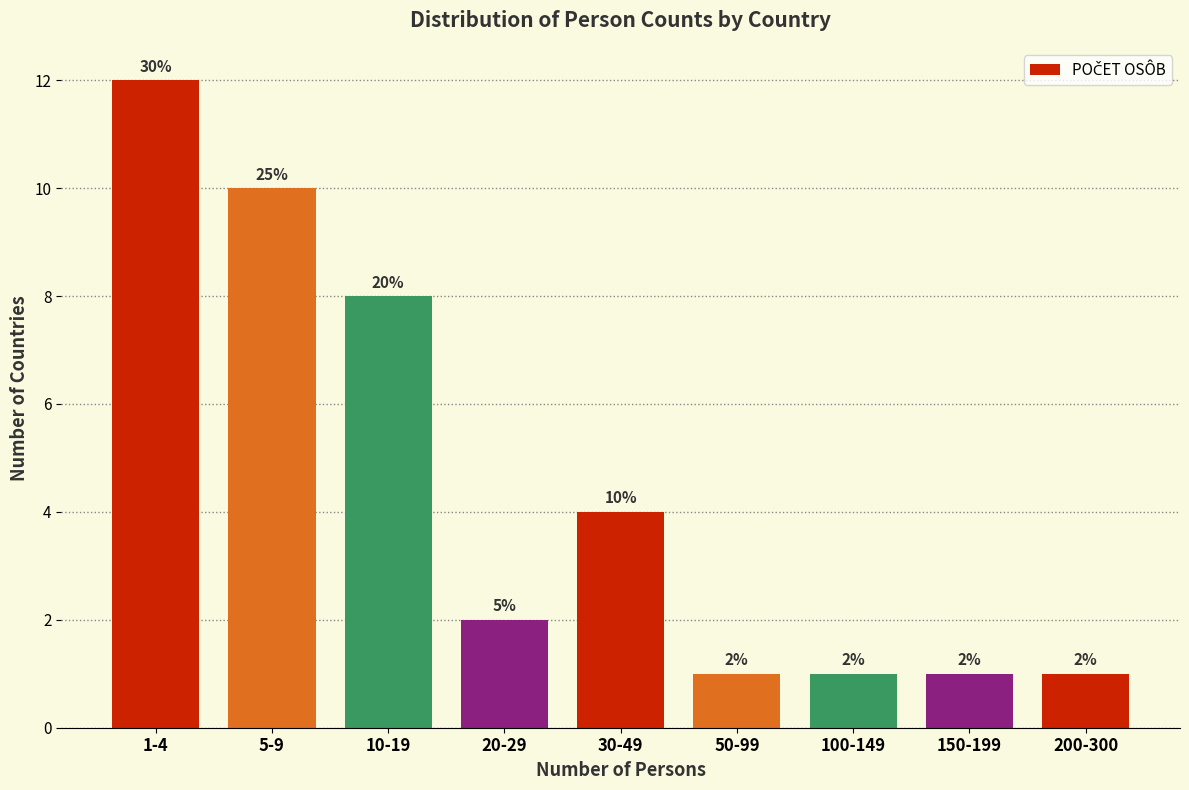

Reading left to right, extract all data points from this chart.

1-4=12	5-9=10	10-19=8	20-29=2	30-49=4	50-99=1	100-149=1	150-199=1	200-300=1